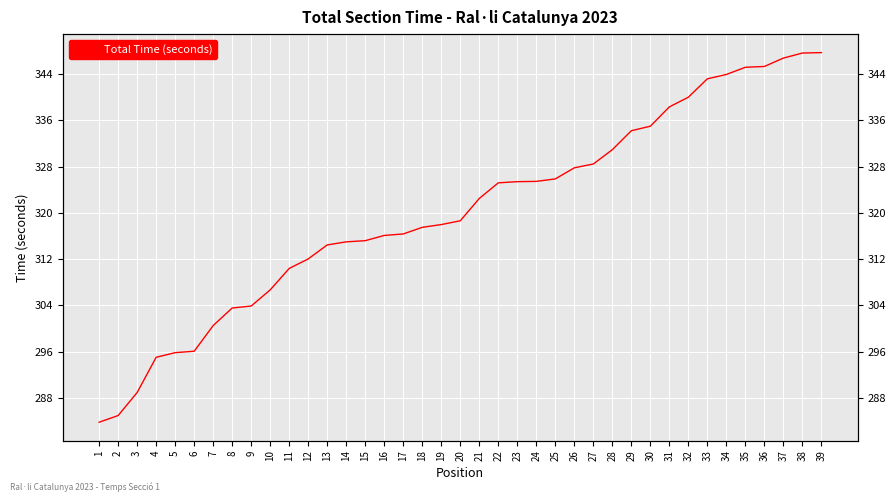

The value at 26 is 505.9. True or false?

False